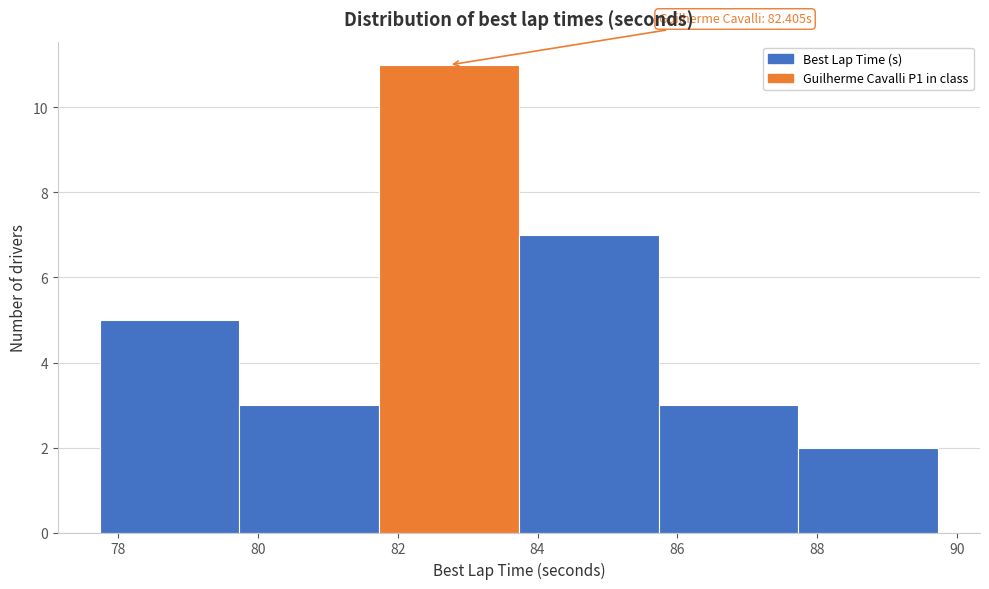

Over which range of the x-axis is the bar tallest?

81.8 to 83.8